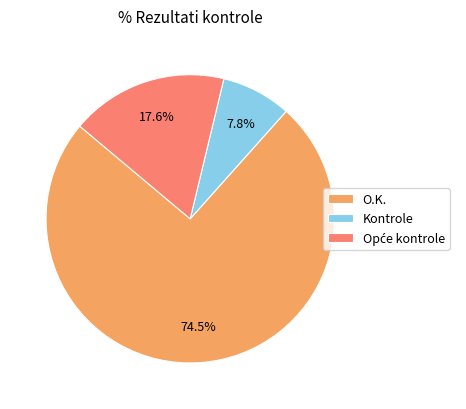

To the nearest percent, what is the difference between the largest and smallest slice percentages?

67%